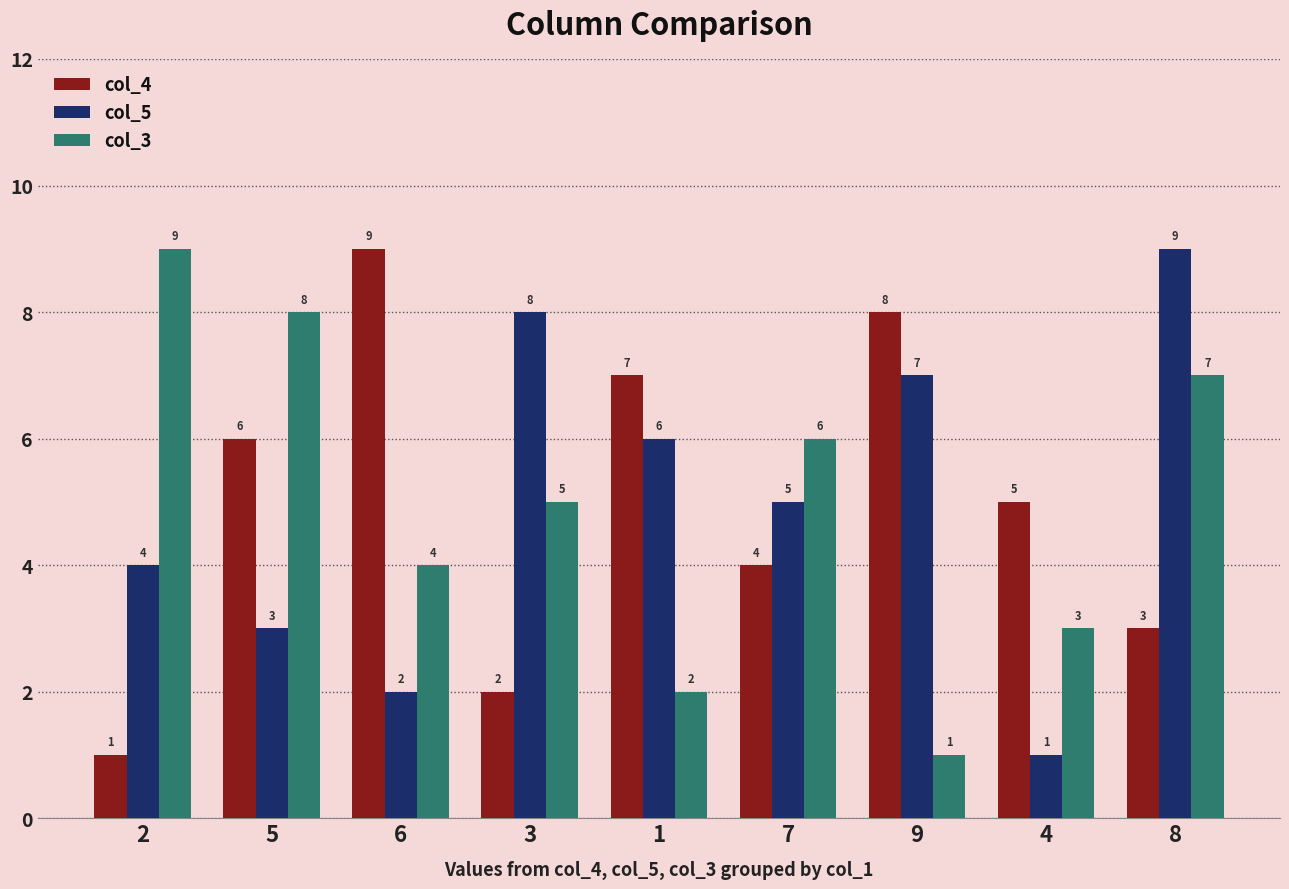

At which category is the sum across all series the highest?

8